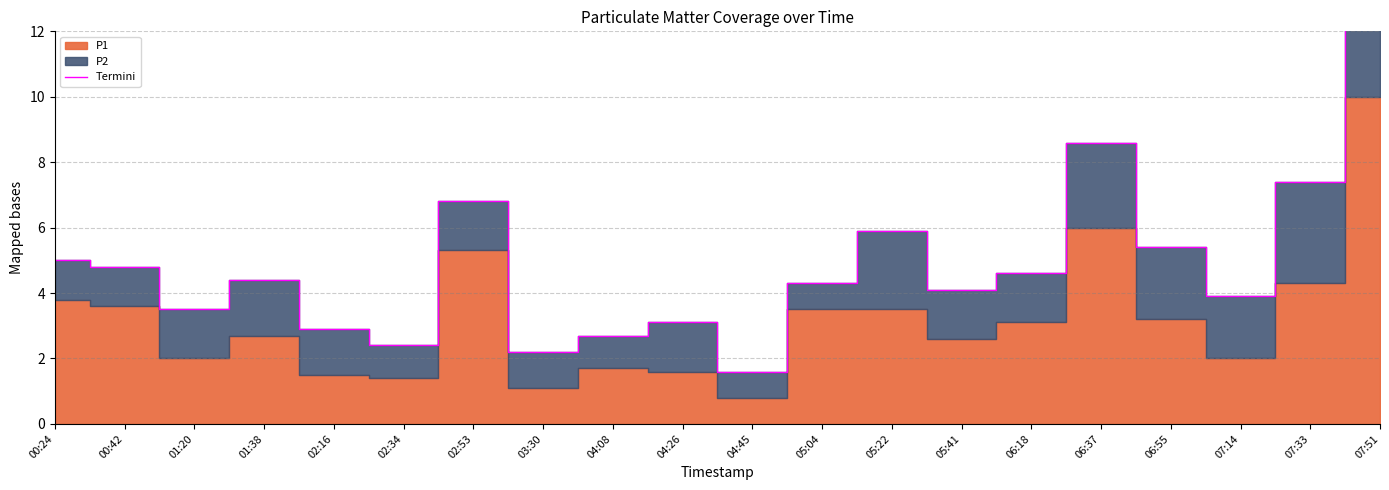

What is the greatest value displayed?

14.8